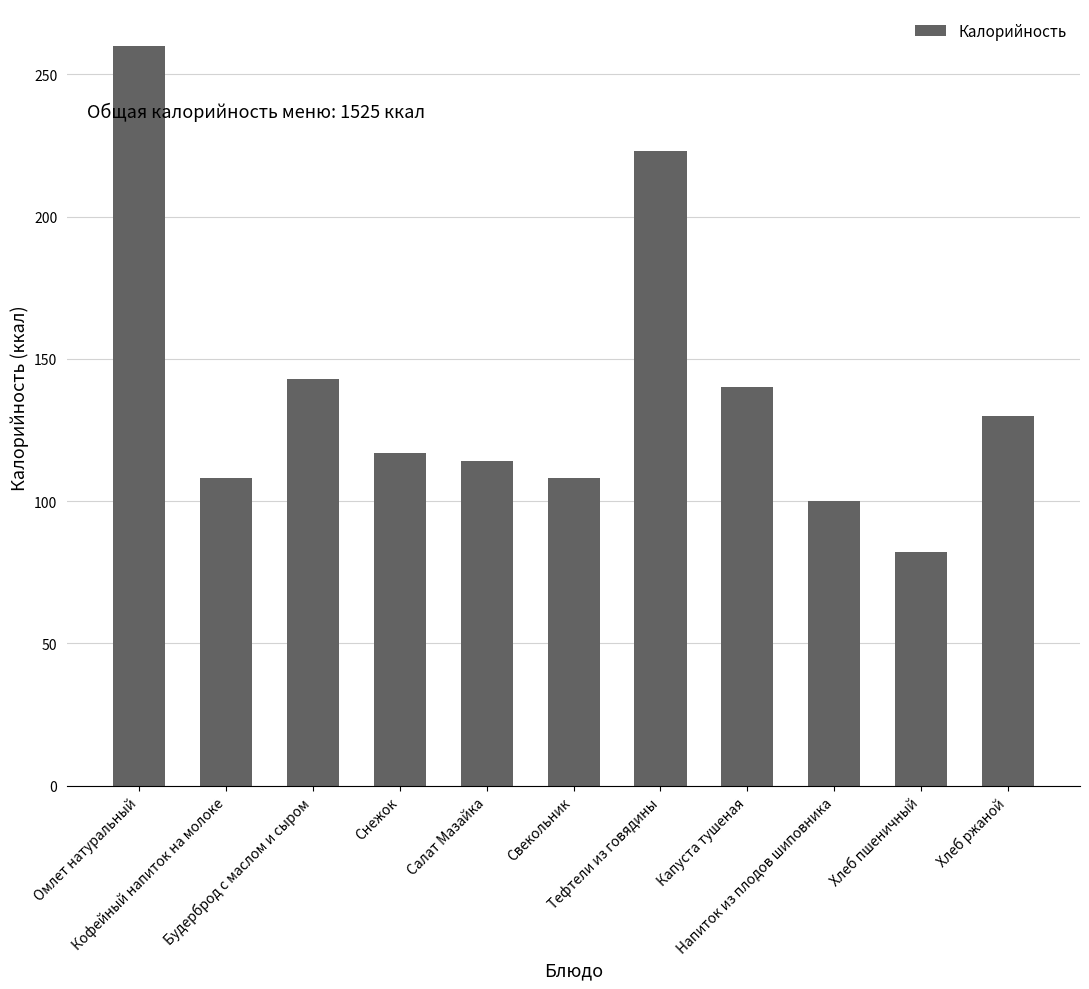

Which label corresponds to the smallest value in the chart?

Хлеб пшеничный